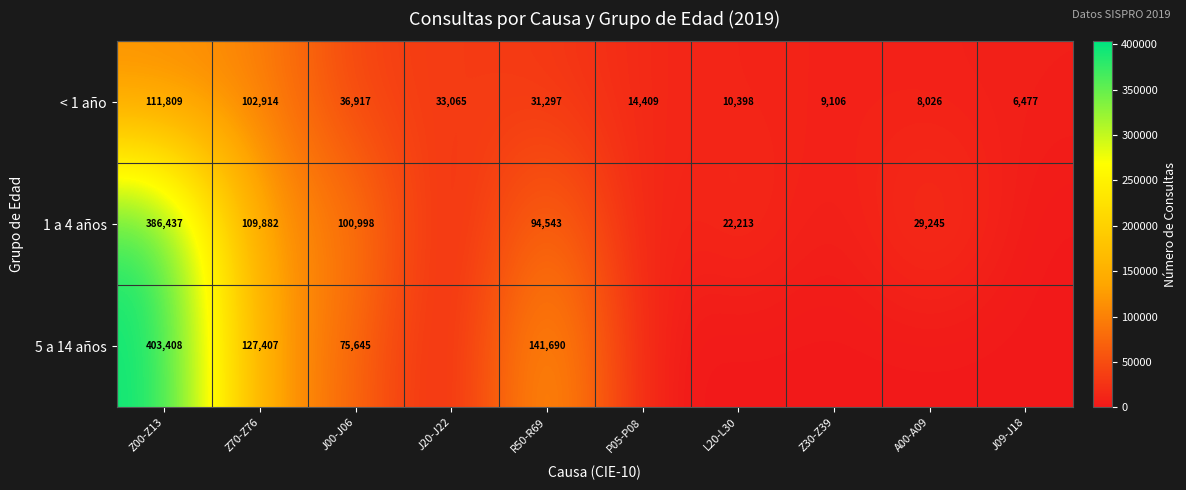

True or false: 5 a 14 años has a value of 176885 at Z00-Z13.

False